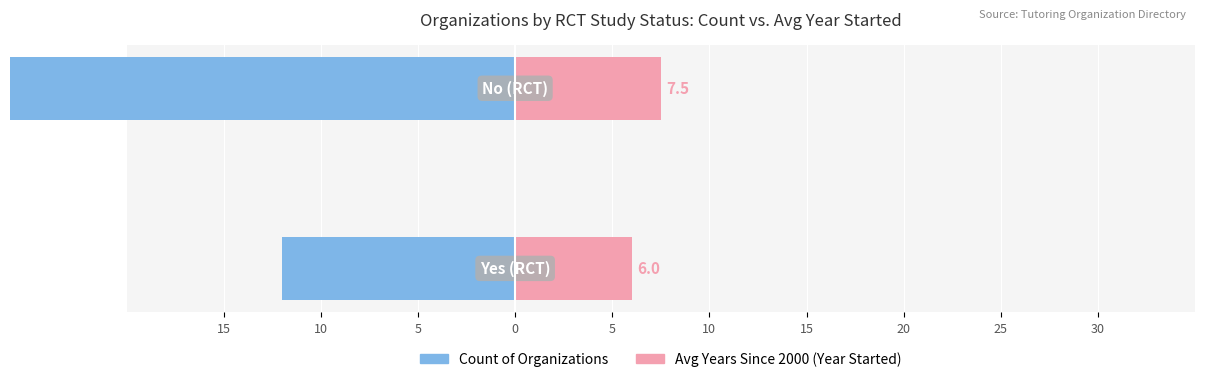

What is the value of the Count of Organizations bar at the 2nd from the left?

-26.0